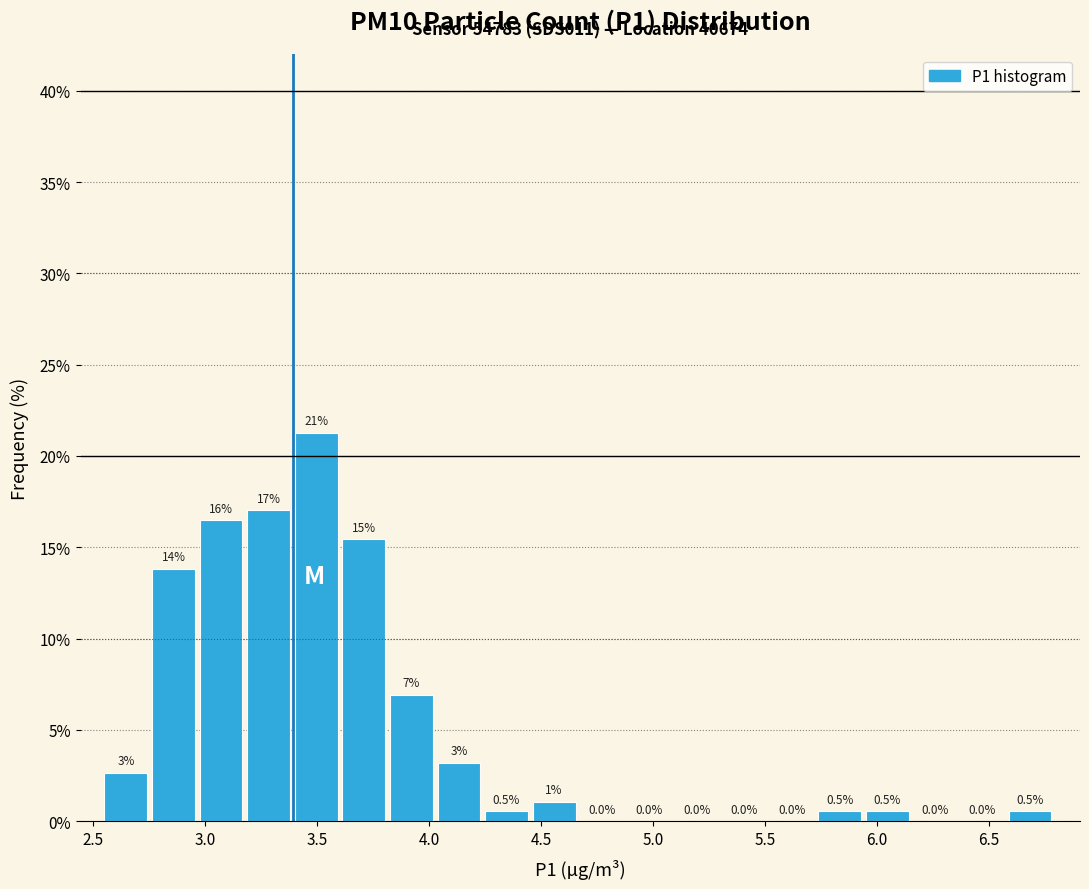

Over which range of the x-axis is the bar tallest?

3.40 to 3.60